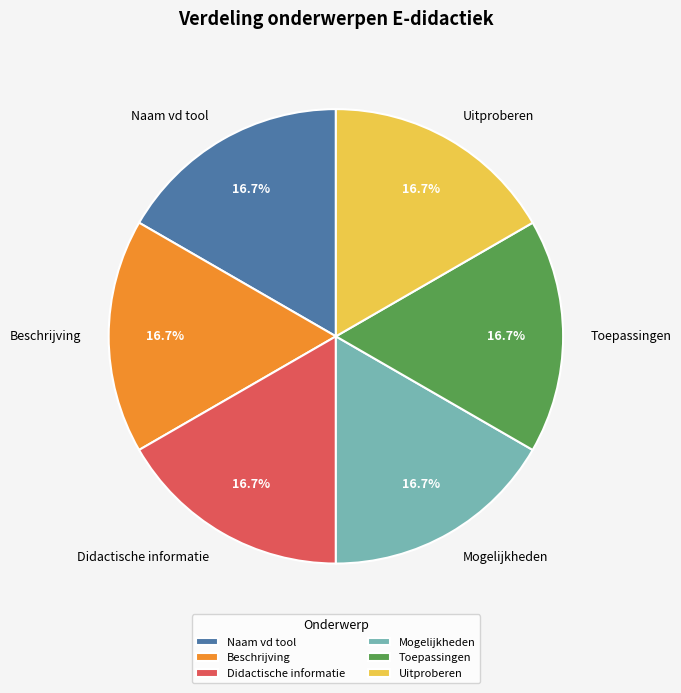

Is Toepassingen the majority of the pie?

No